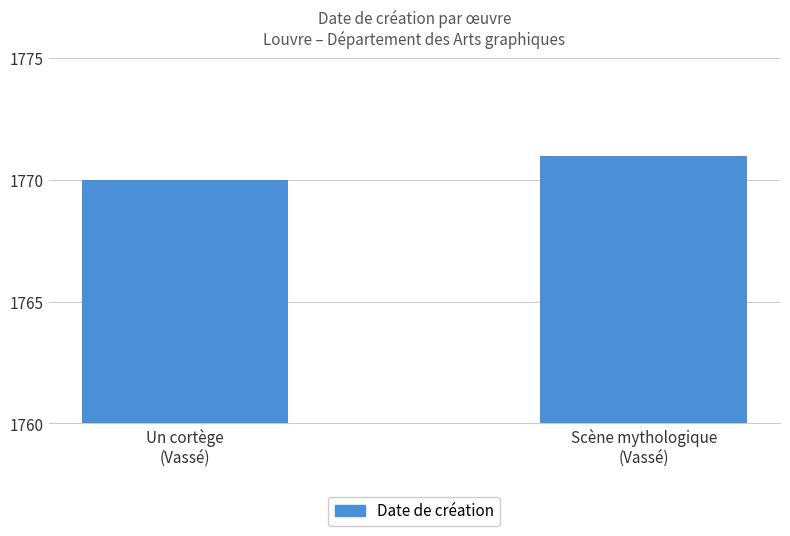

Reading left to right, what are all the values shown in this chart?

1770	1771